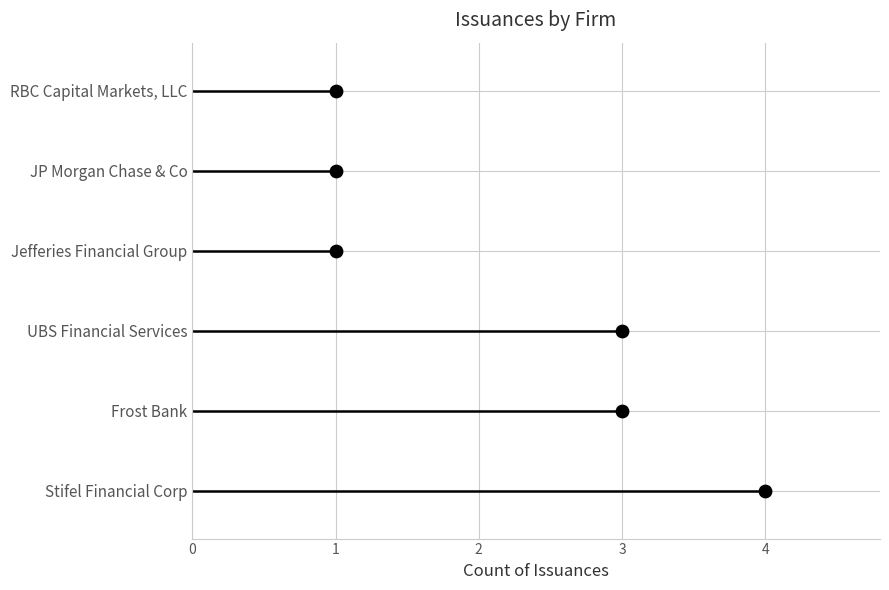

What is the ratio of the value at 3 to the value at 1?

0.2